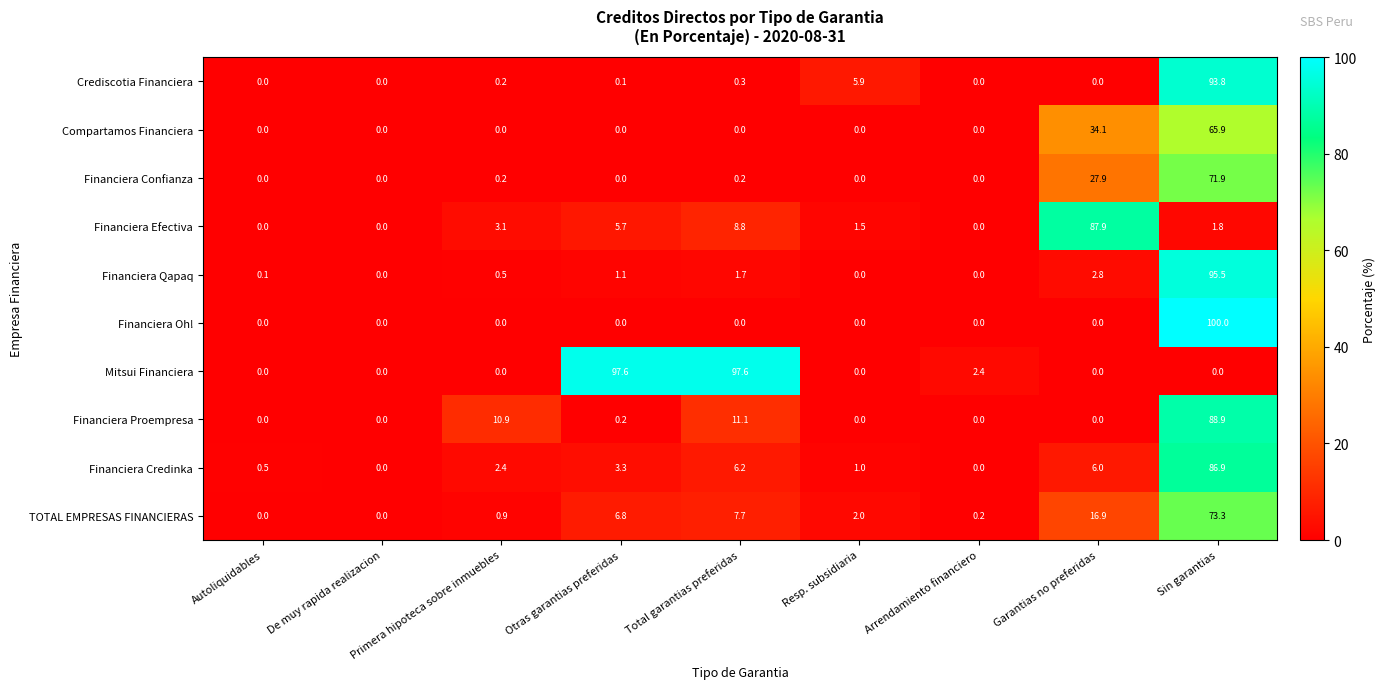

What is the maximum value shown in the chart?

100.0